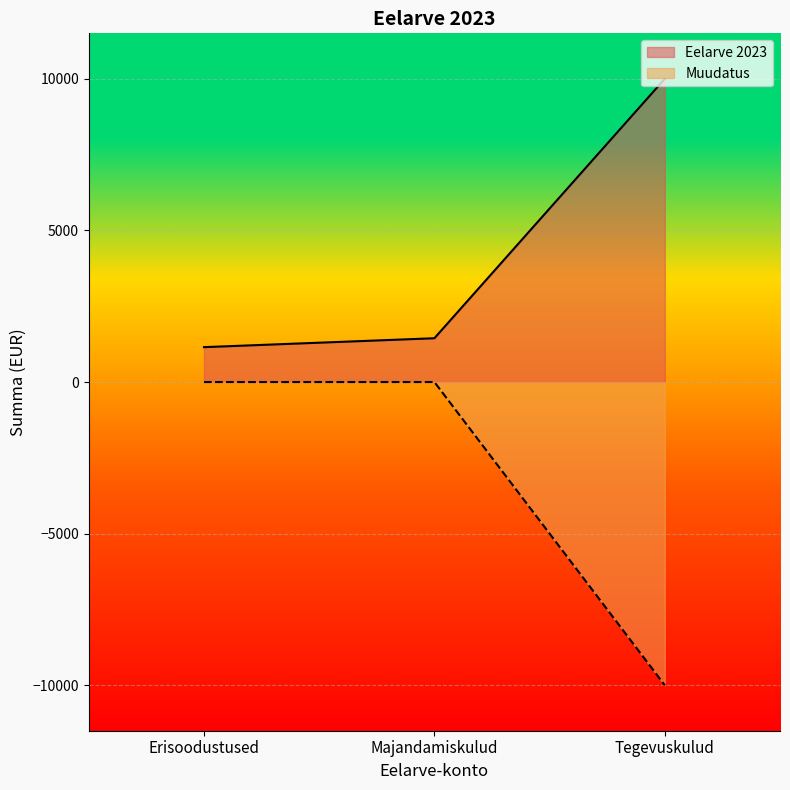

Does the chart display data point markers on the line(s)?

No